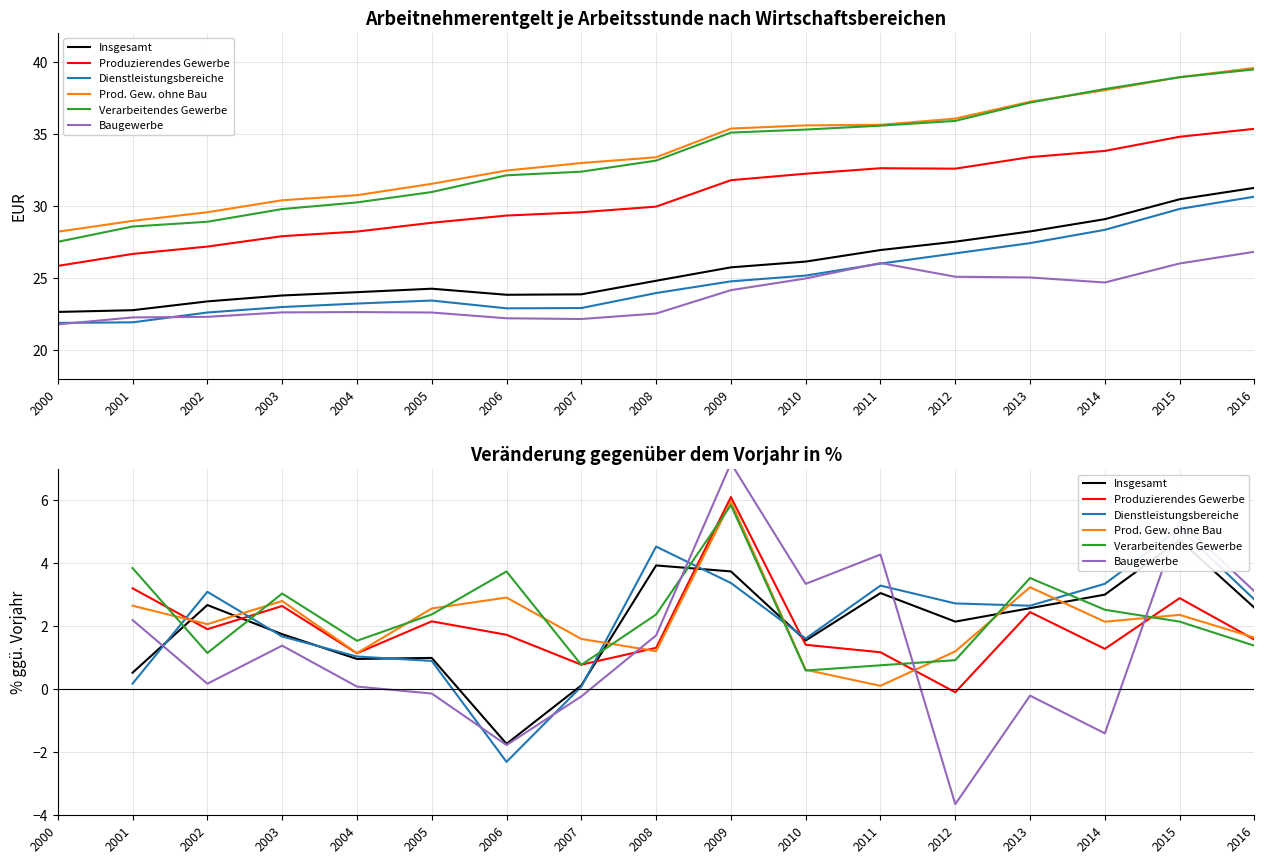

True or false: Dienstleistungsbereiche and Verarbeitendes Gewerbe intersect in this chart.

True